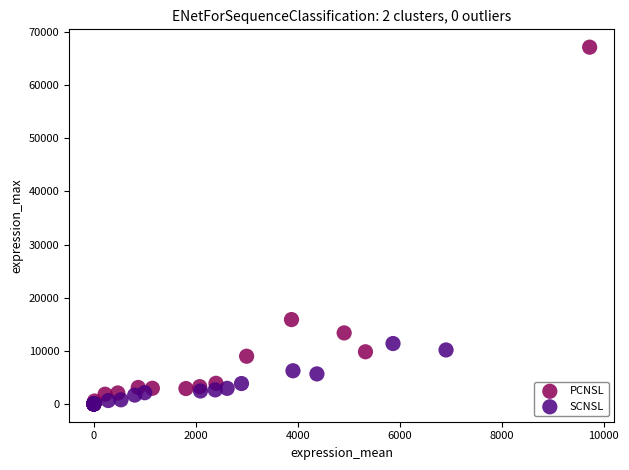

Which series reaches the maximum Y coordinate?

PCNSL